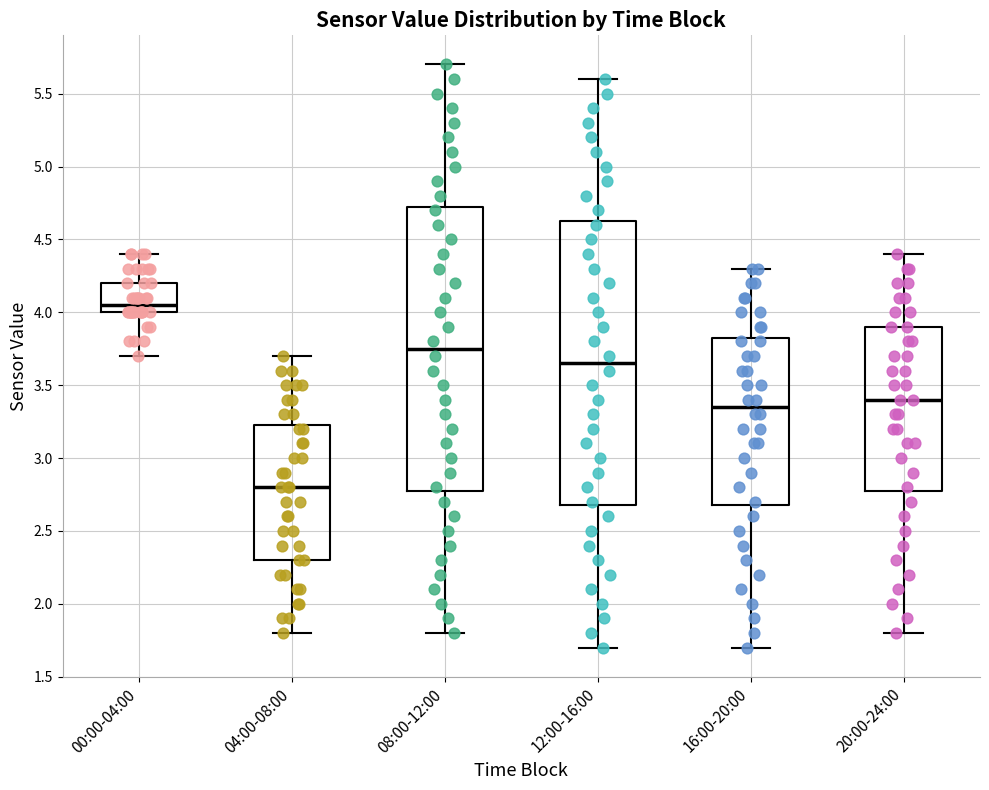

Where is the upper edge of the box for 00:00-04:00 on the y-axis? The values are not printed on the chart, so give them approximately, as read against the axis.

4.20